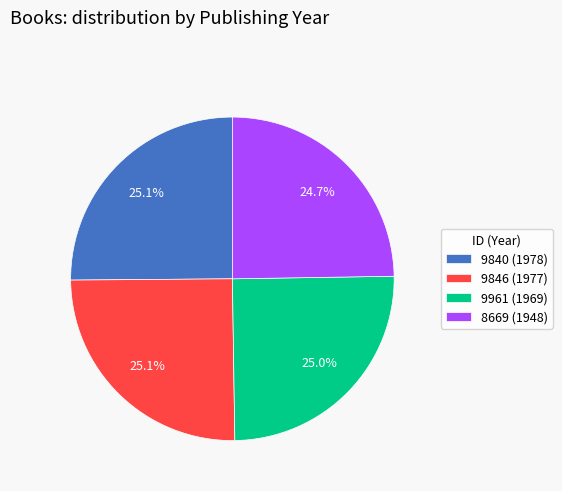

Do 8669 (1948) and 9840 (1978) together represent more than half of the pie?

No